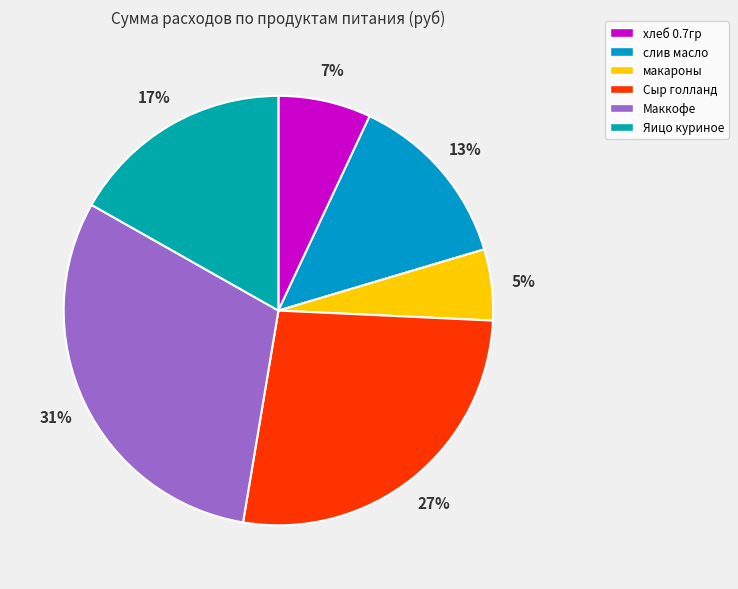

Is there any slice that represents more than half of the pie?

No